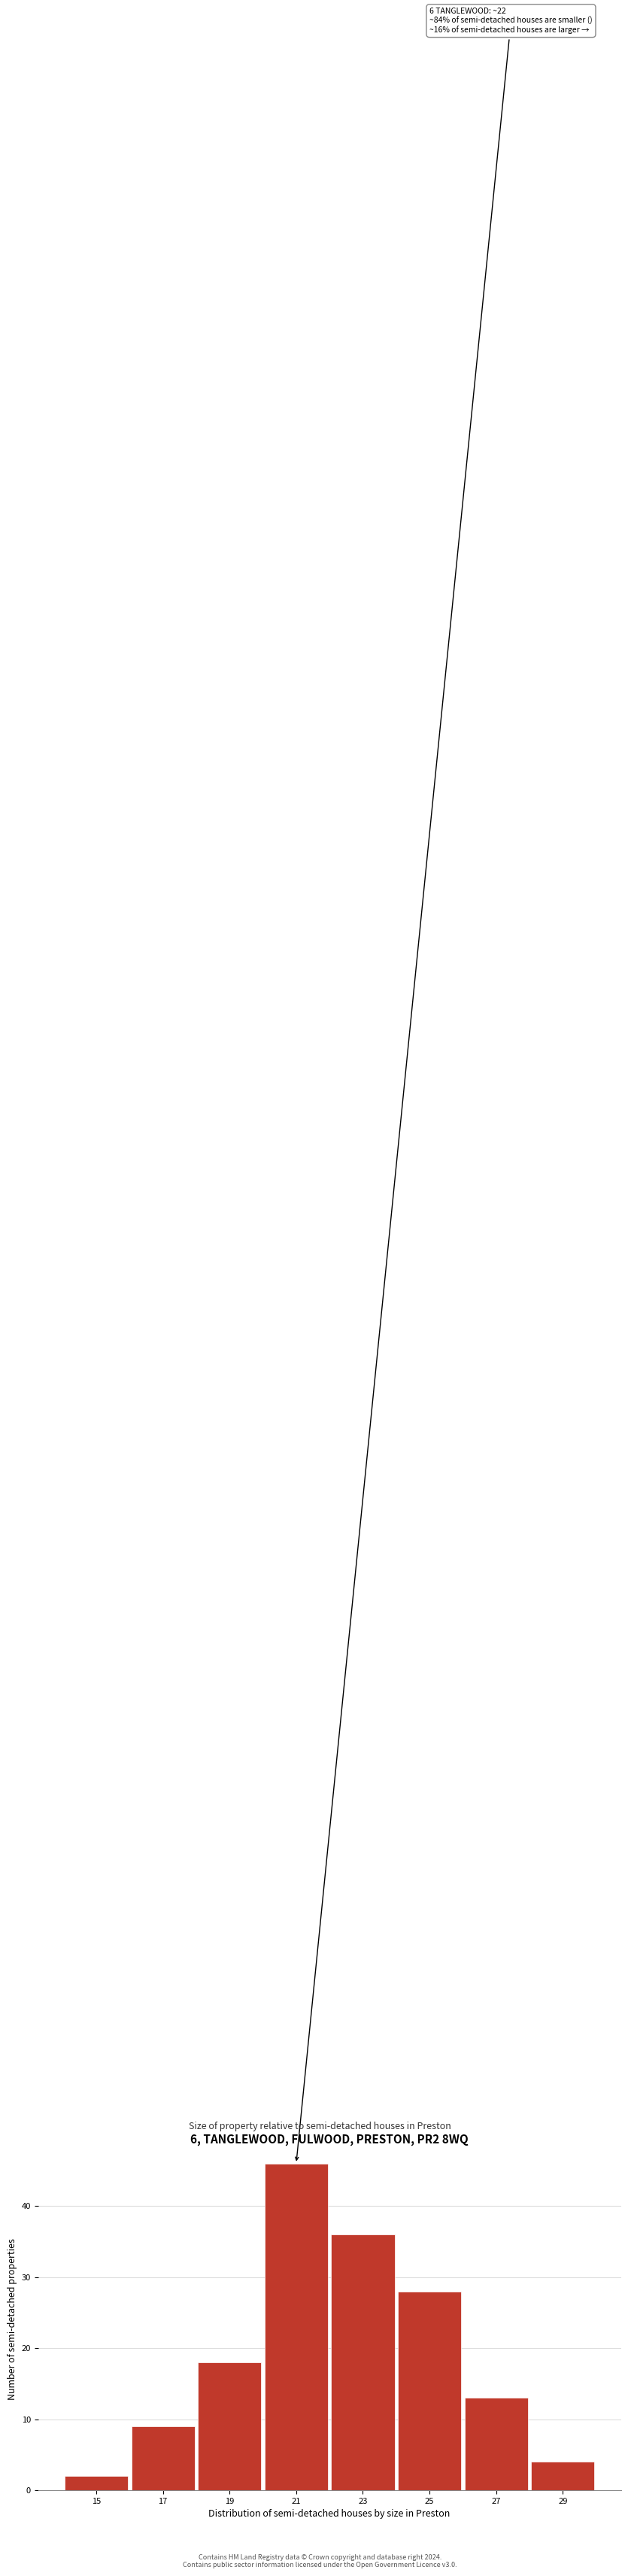

Reading left to right, list all the values displayed in this chart.

2	9	18	46	36	28	13	4